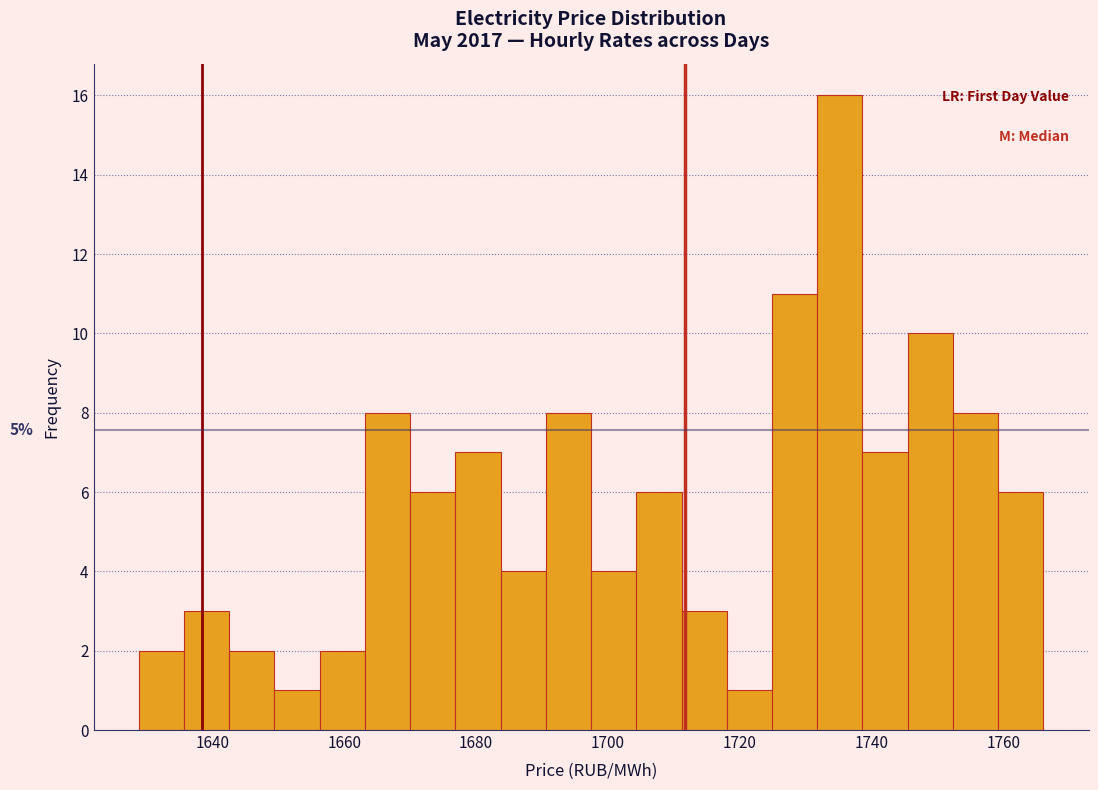

Around what value on the x-axis is the tallest bar? Give the approximate position of its centre, as read against the axis.

1736